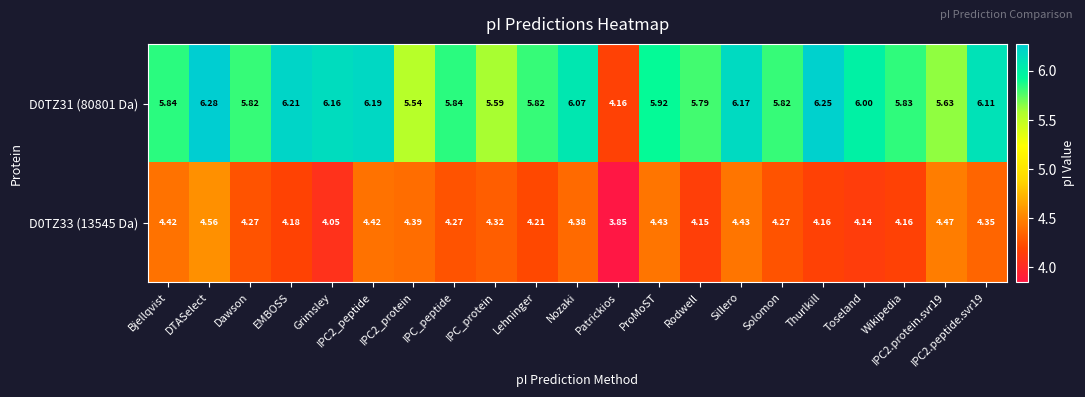

At Rodwell, list the series in order from largest to smallest.

D0TZ31 (80801 Da), D0TZ33 (13545 Da)